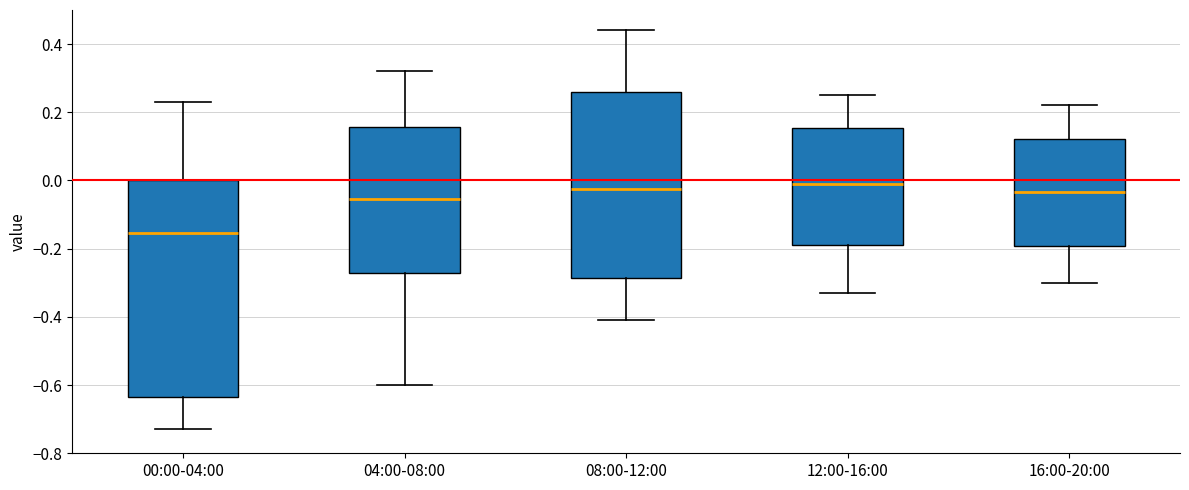

Reading left to right, read every box against the y-axis: the position of its median line, the range the box covers, and the ends of its whiskers. The values are not printed on the chart, so give them approximately, as read against the axis.

00:00-04:00: median -0.16, box -0.64 to 0.00, whiskers -0.72 to 0.24
04:00-08:00: median -0.06, box -0.26 to 0.16, whiskers -0.60 to 0.32
08:00-12:00: median -0.02, box -0.28 to 0.26, whiskers -0.40 to 0.44
12:00-16:00: median 0.00, box -0.18 to 0.16, whiskers -0.32 to 0.26
16:00-20:00: median -0.04, box -0.20 to 0.12, whiskers -0.30 to 0.22